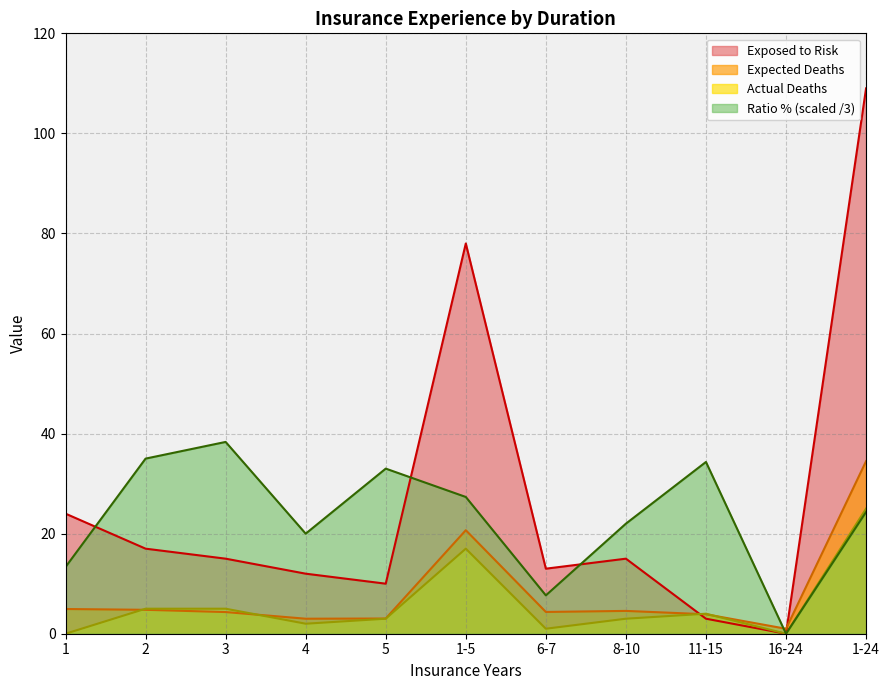

How many times do Expected Deaths and Ratio % cross each other?

1